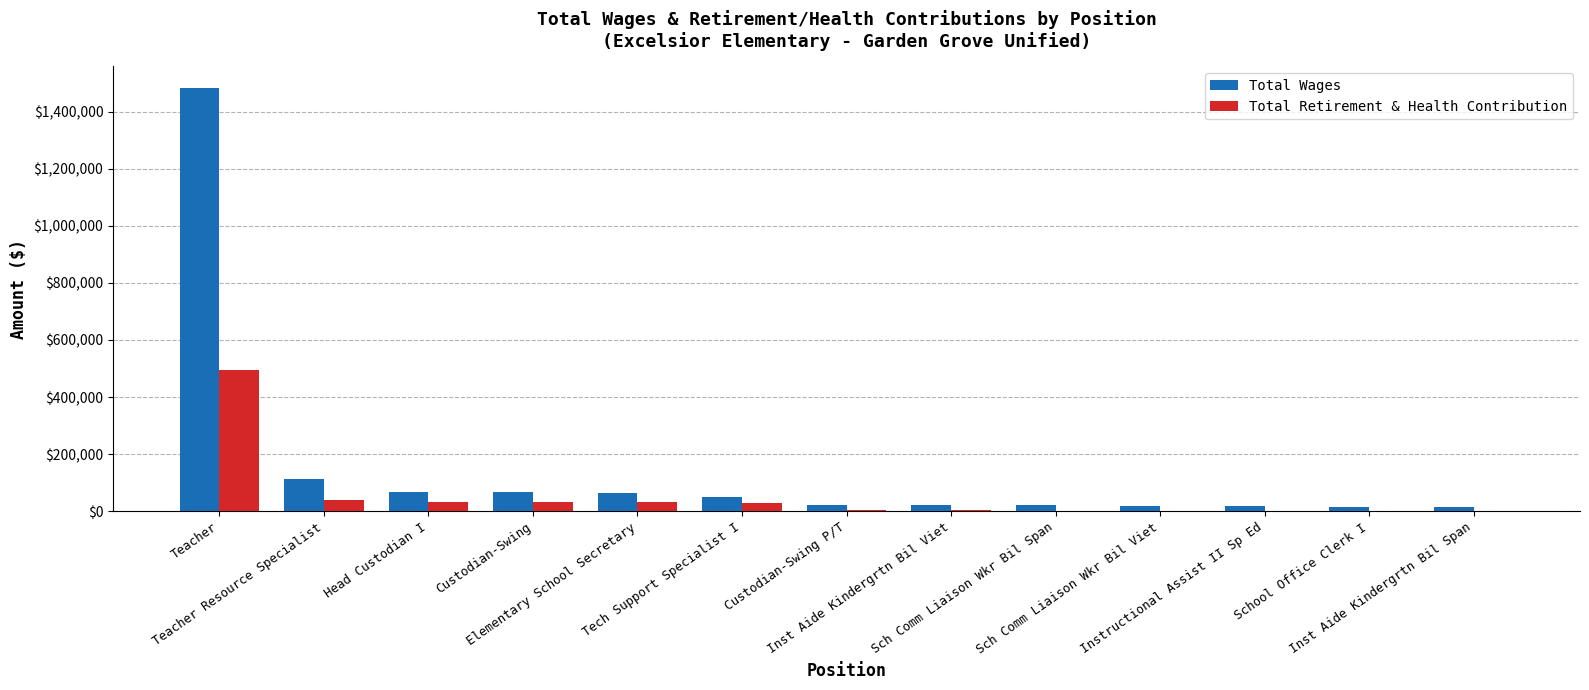

What is the difference between the highest and lowest values at Instructional Assist II Sp Ed?

17078